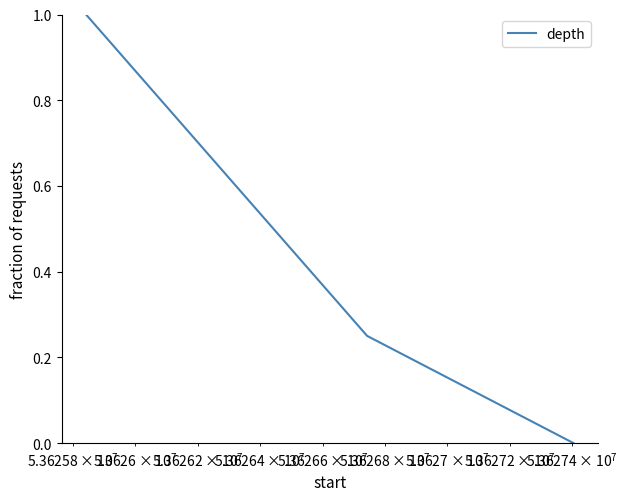

Count the number of values greater than 0.

2